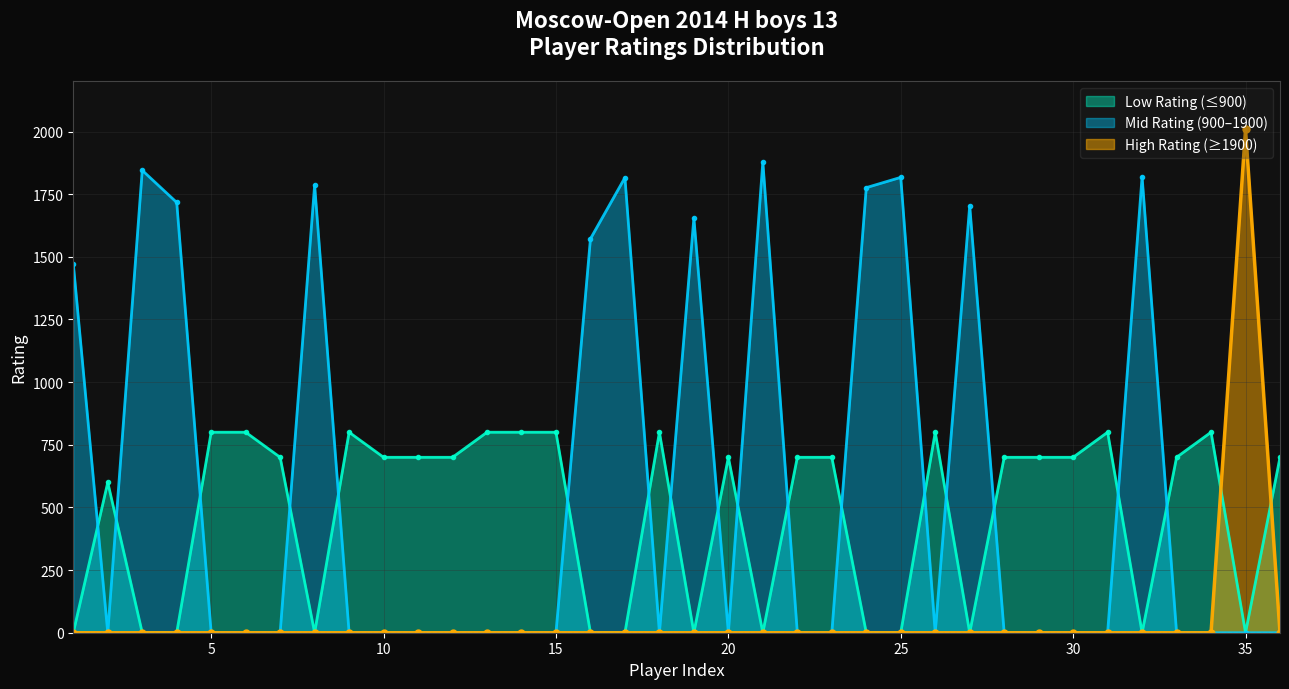

How many categories are shown in the chart?

36